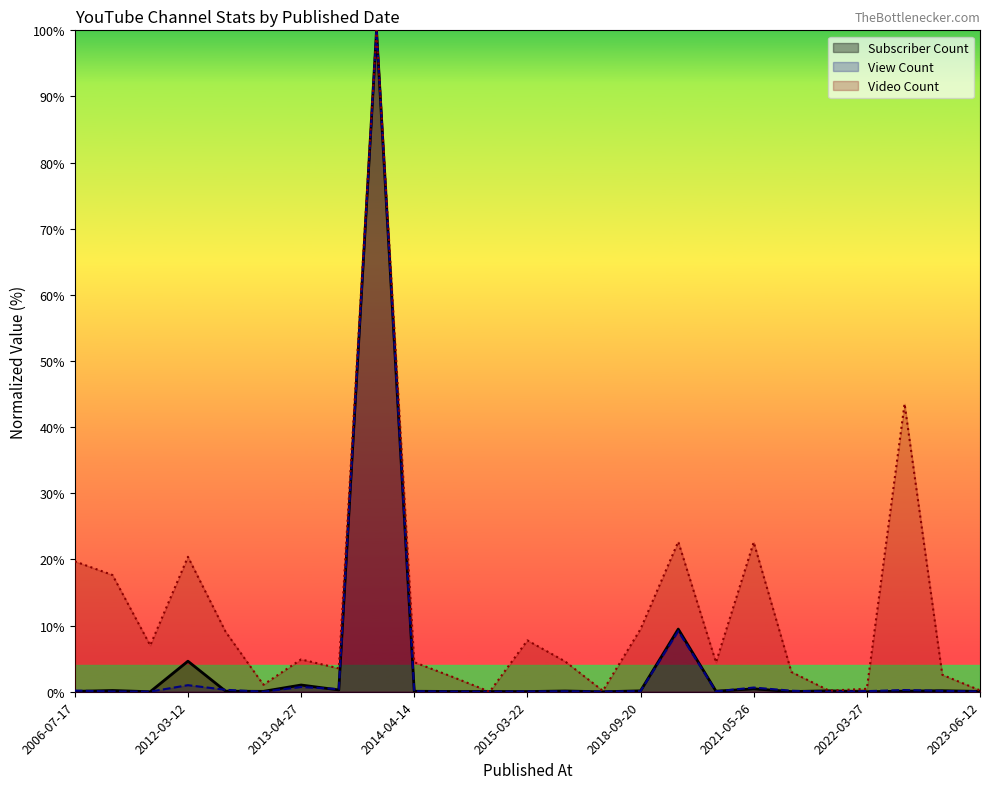

At which label is View Count closest to 50?

2018-10-04